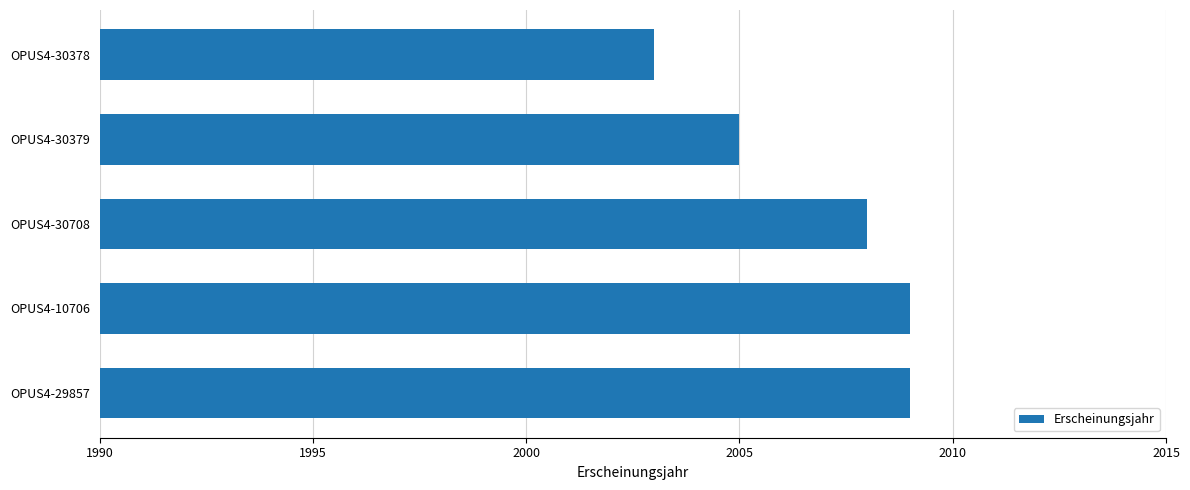

Between OPUS4-10706 and OPUS4-30708, which is larger?

OPUS4-10706